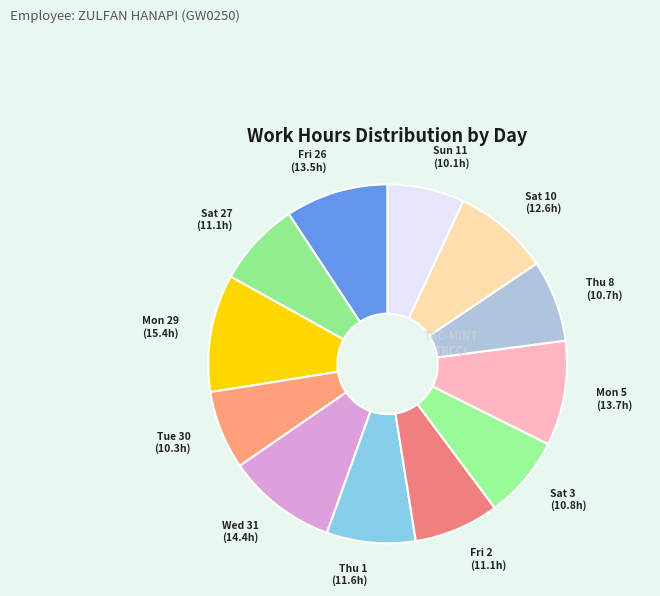

What is the largest slice in the pie chart?

Mon 29